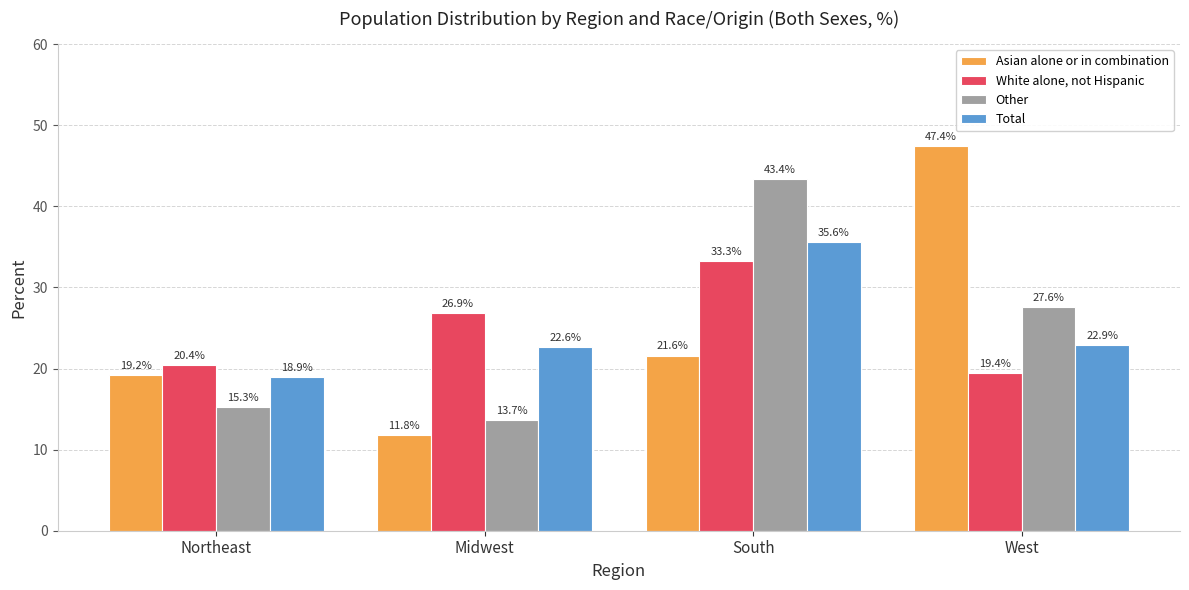

Which series changed the most between Northeast and West?

Asian alone or in combination